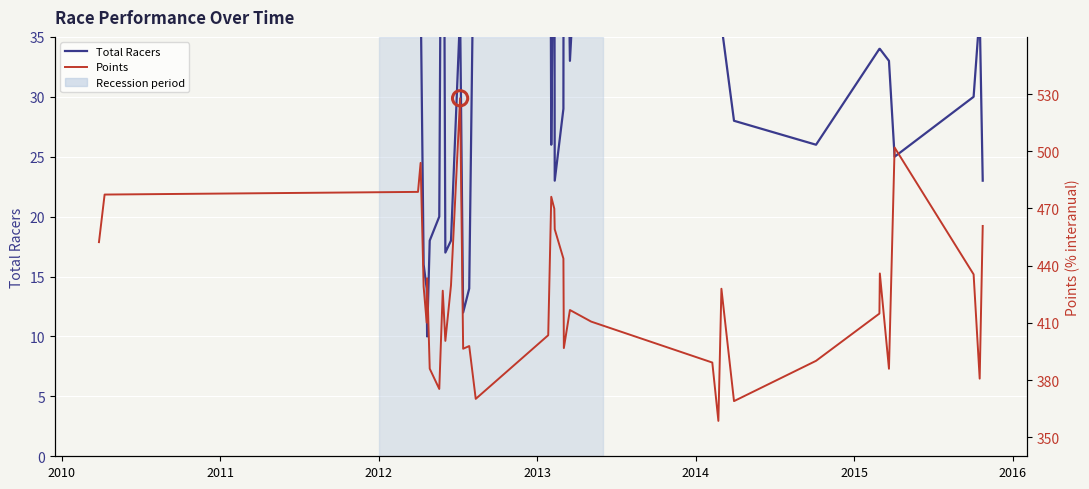

Which series contains the highest Y value?

Points